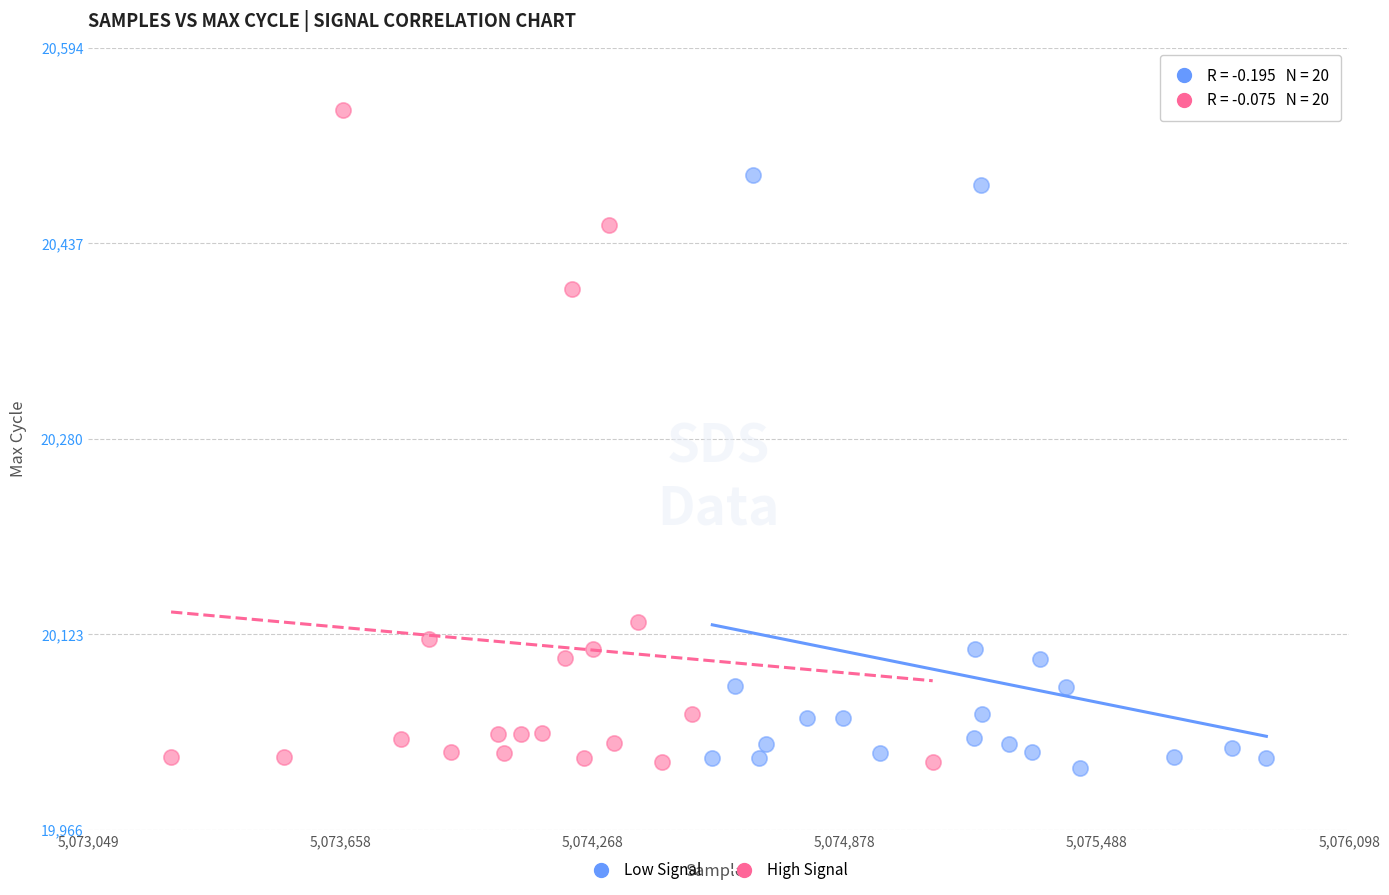

What are all the series names shown in the legend?

Low Signal, High Signal